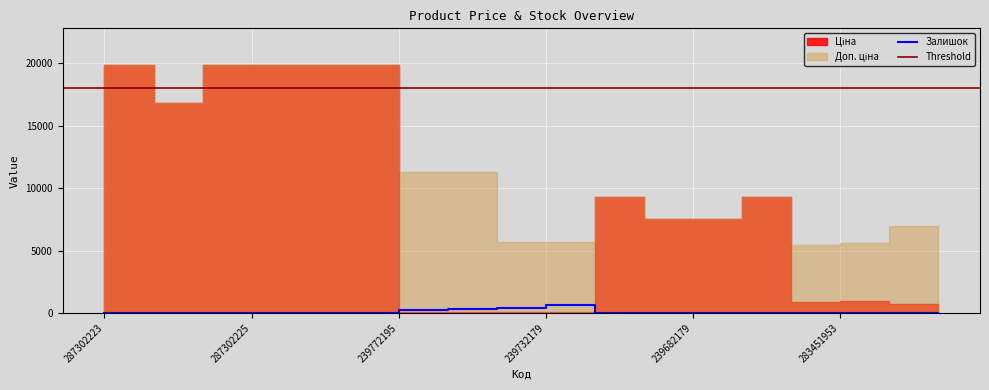

Which category has the highest value across all series?

287302223